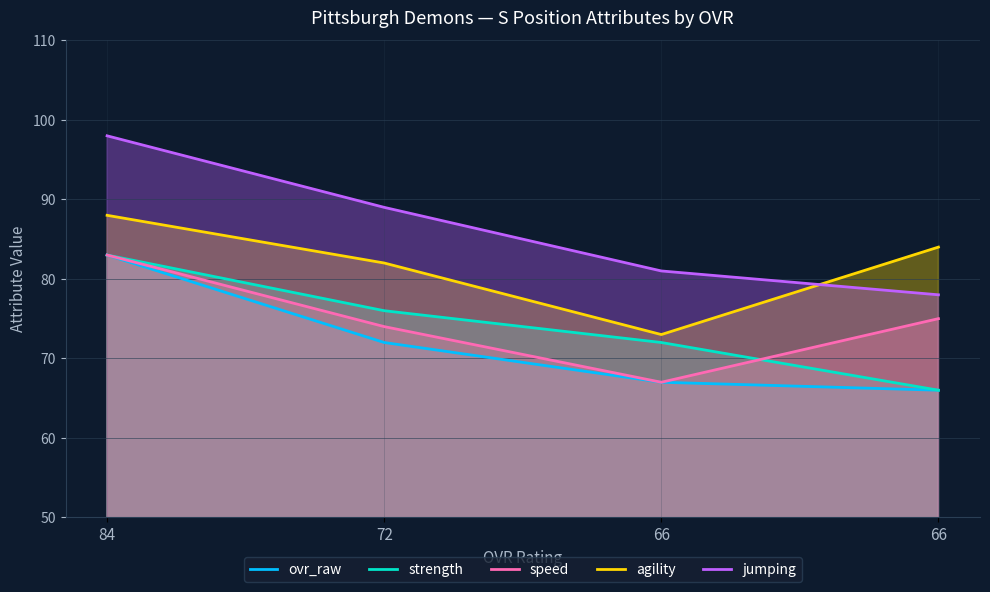

How many jumping values are between 81 and 98?

3